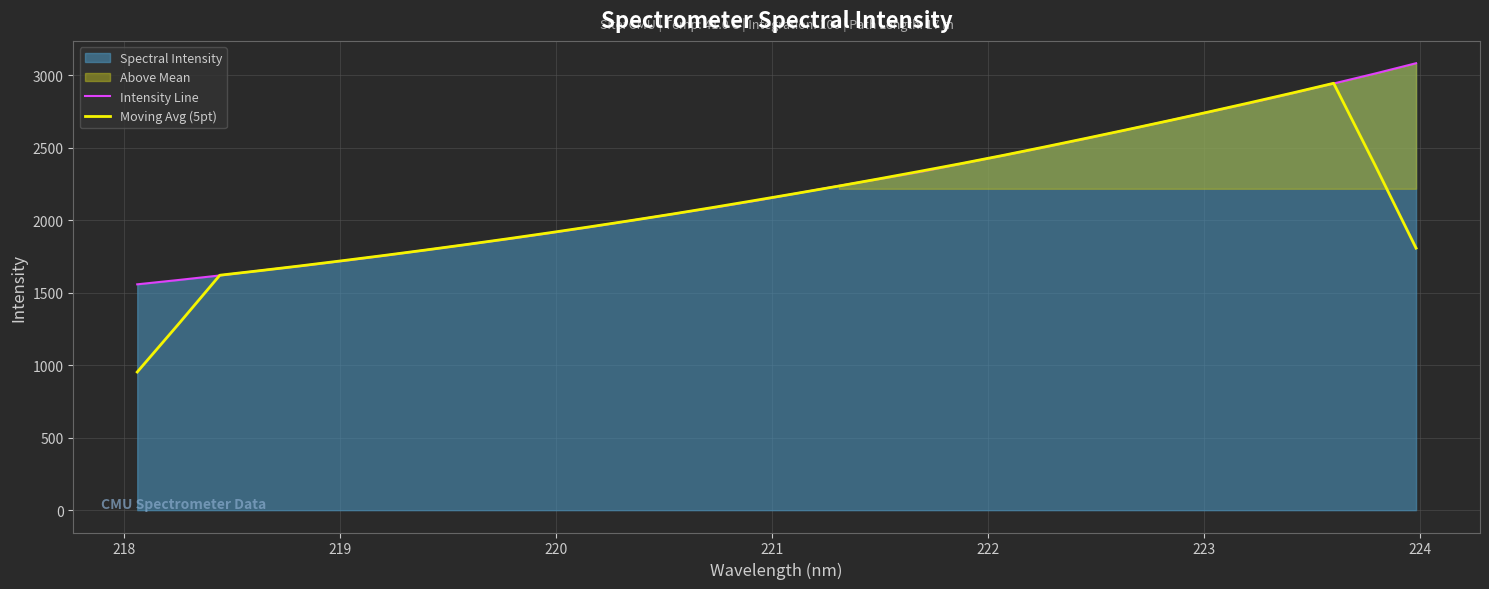

What is the minimum value for Moving Avg (5pt)?

953.2